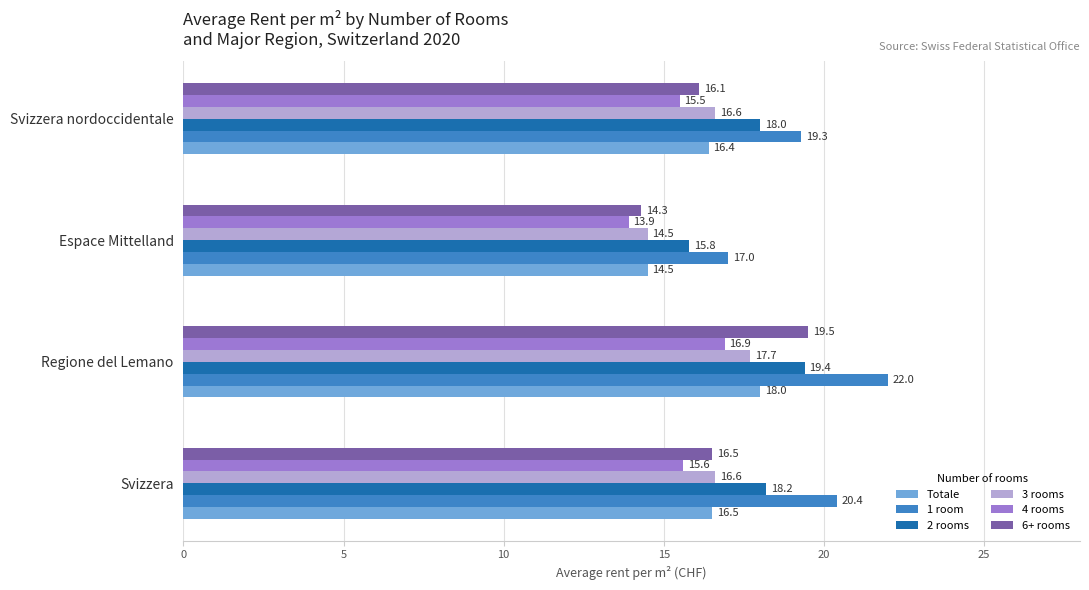

The value of 4 rooms at Espace Mittelland is 13.9. True or false?

True